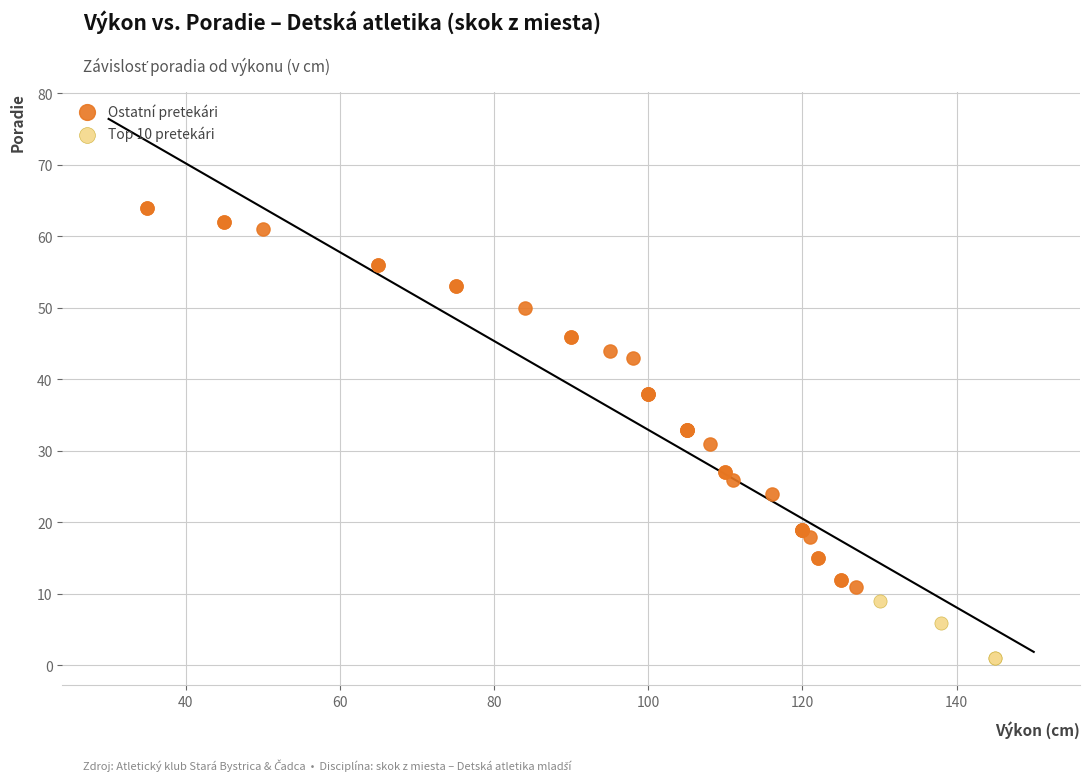

Which series reaches the maximum Y coordinate?

Ostatní pretekári